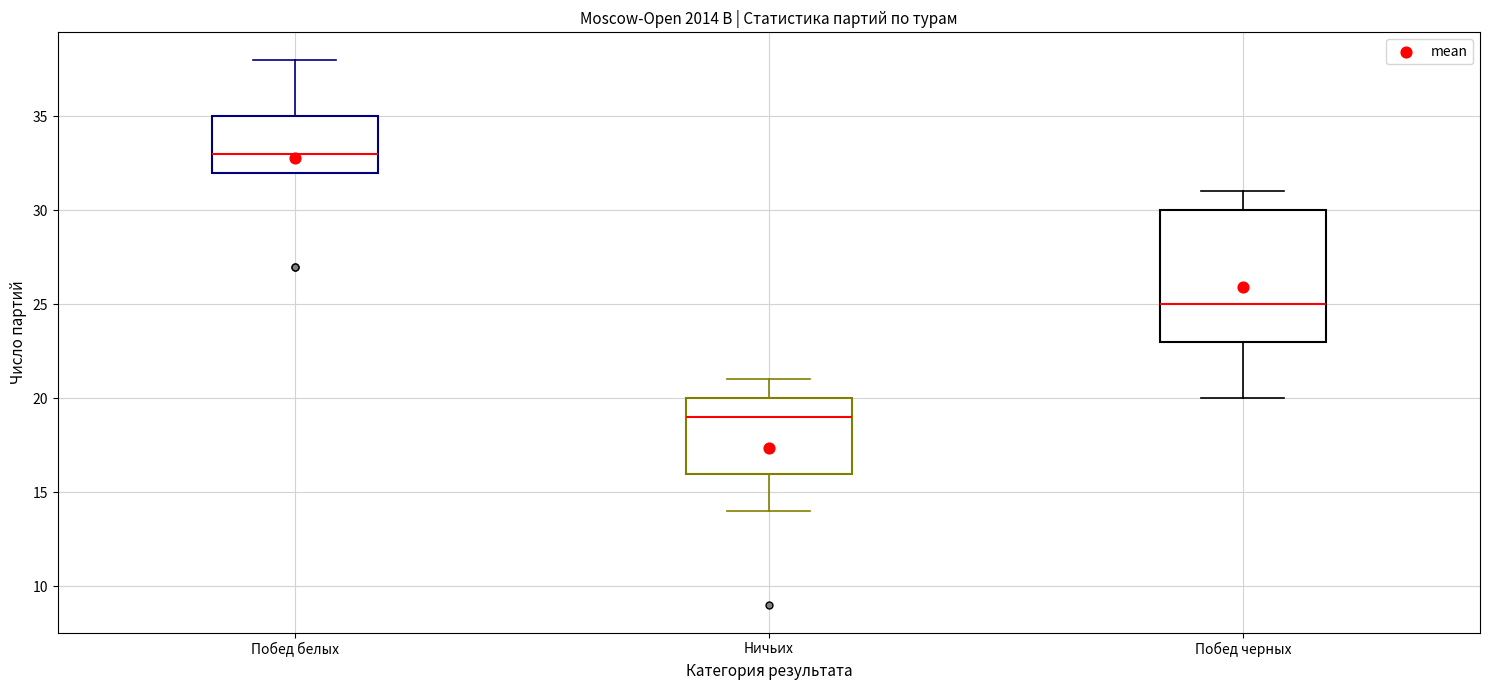

Reading left to right, transcribe this box plot: for each box, give where its median line is, the range the box spans, and where its two whiskers end, as read against the y-axis. The values are not printed on the chart, so give them approximately, as read against the axis.

Побед белых: median 33, box 32 to 35, whiskers 32 to 38
Ничьих: median 19, box 16 to 20, whiskers 14 to 21
Побед черных: median 25, box 23 to 30, whiskers 20 to 31